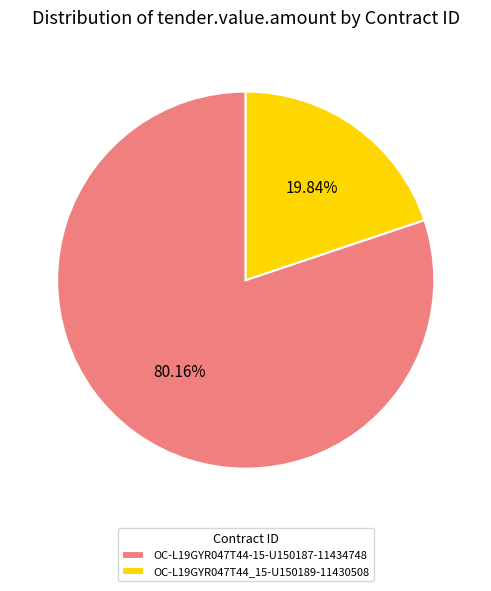

Does OC-L19GYR047T44-15-U150187-11434748 account for over 50% of the chart?

Yes